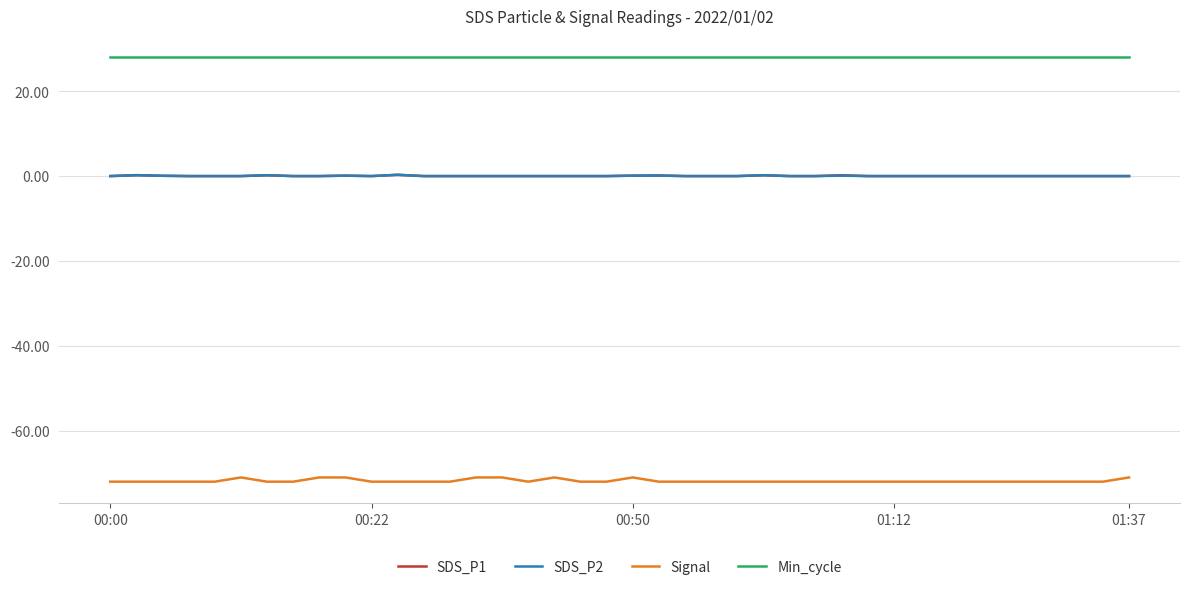

Which series has the largest range (max minus min)?

Signal